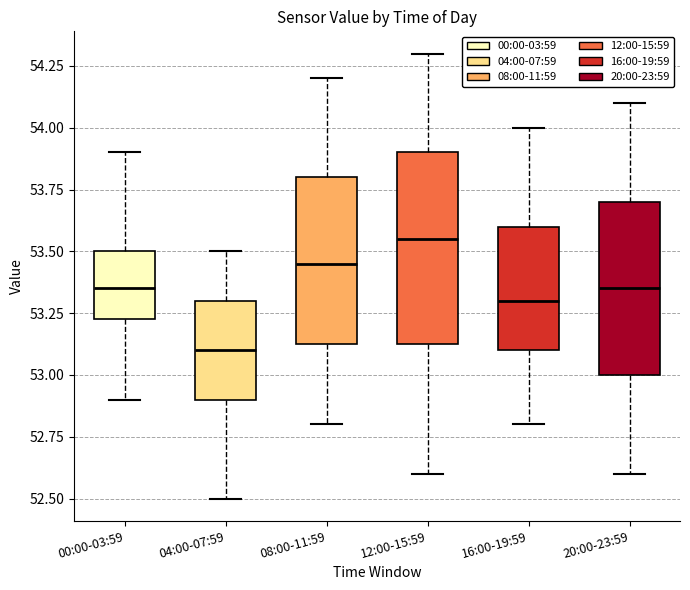

Reading left to right, transcribe this box plot: for each box, give where its median line is, the range the box spans, and where its two whiskers end, as read against the y-axis. The values are not printed on the chart, so give them approximately, as read against the axis.

00:00-03:59: median 53.35, box 53.25 to 53.50, whiskers 52.90 to 53.90
04:00-07:59: median 53.10, box 52.90 to 53.30, whiskers 52.50 to 53.50
08:00-11:59: median 53.45, box 53.15 to 53.80, whiskers 52.80 to 54.20
12:00-15:59: median 53.55, box 53.15 to 53.90, whiskers 52.60 to 54.30
16:00-19:59: median 53.30, box 53.10 to 53.60, whiskers 52.80 to 54.00
20:00-23:59: median 53.35, box 53.00 to 53.70, whiskers 52.60 to 54.10